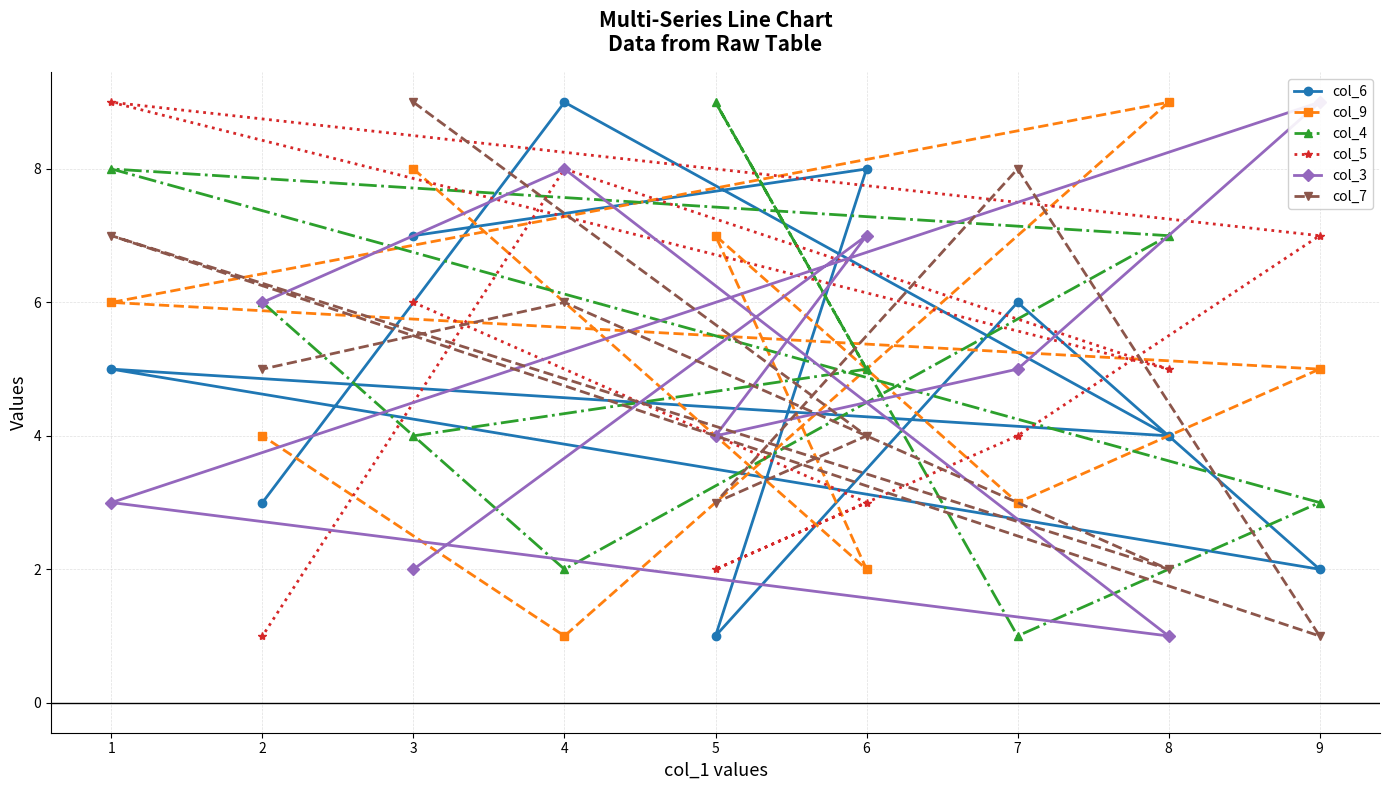

How many categories are shown in the chart?

9